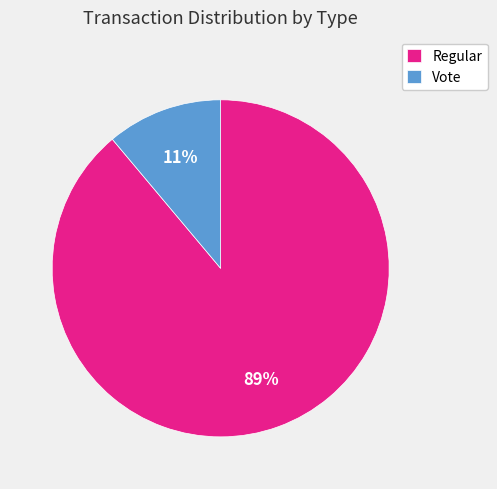

To the nearest percent, what is the difference between the largest and smallest slice percentages?

78%